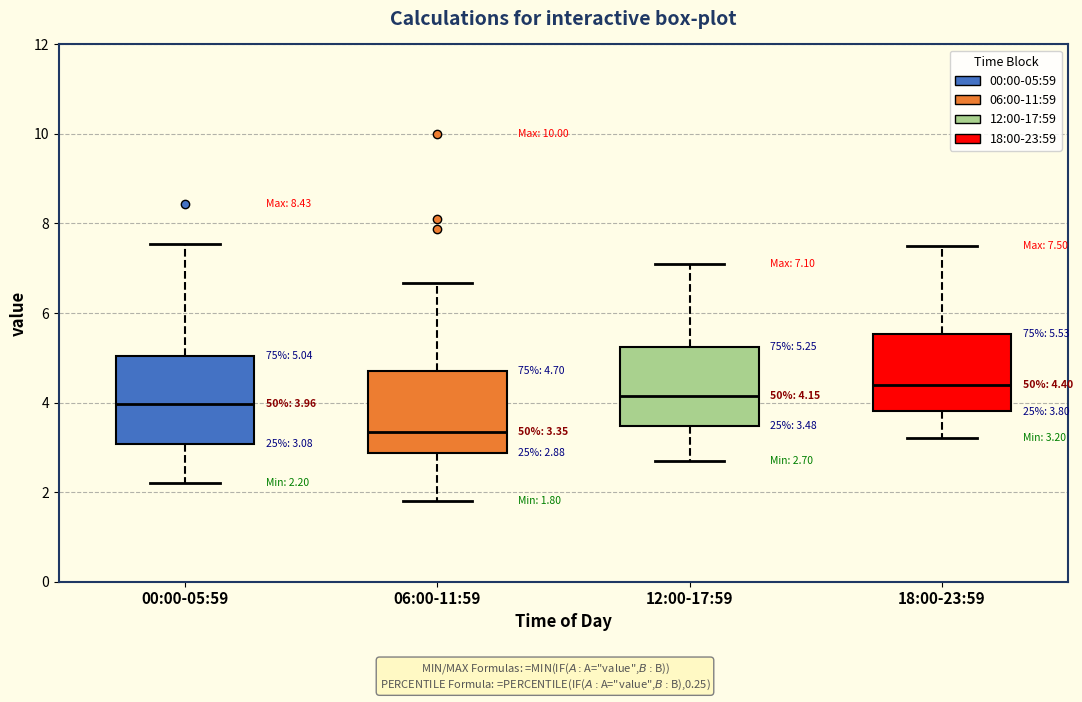

Which box's median line is the highest?

18:00-23:59